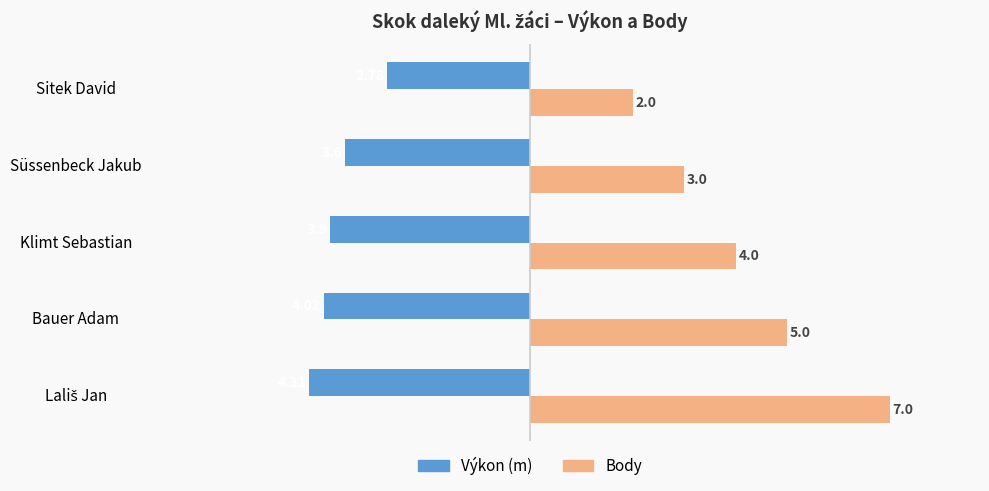

What is the total value across all series at Bauer Adam?

1.0